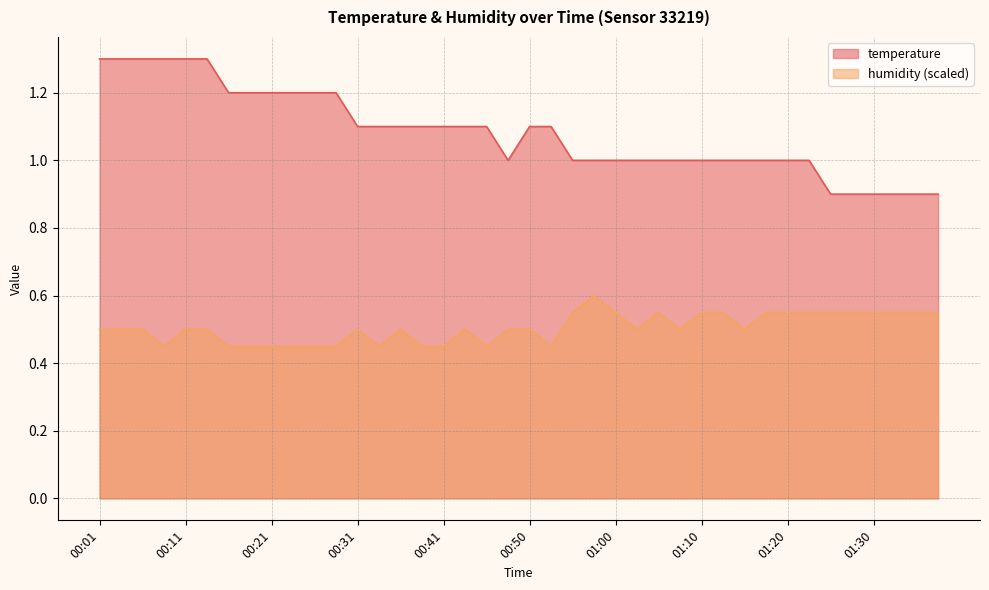

What is the minimum value shown in the chart?

0.5